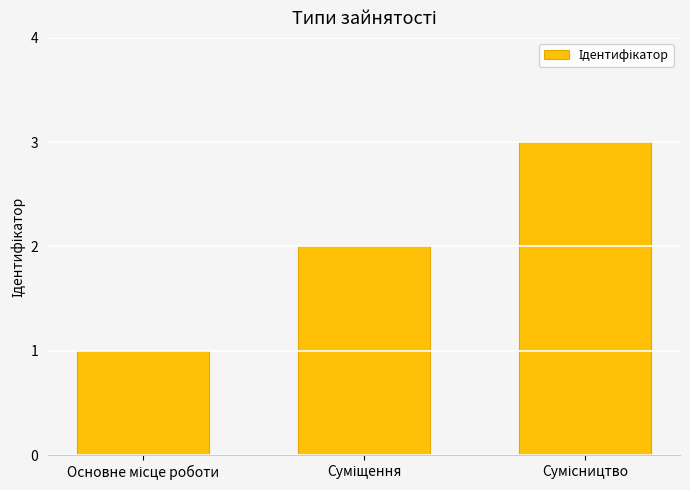

Count the number of data series in this chart.

1